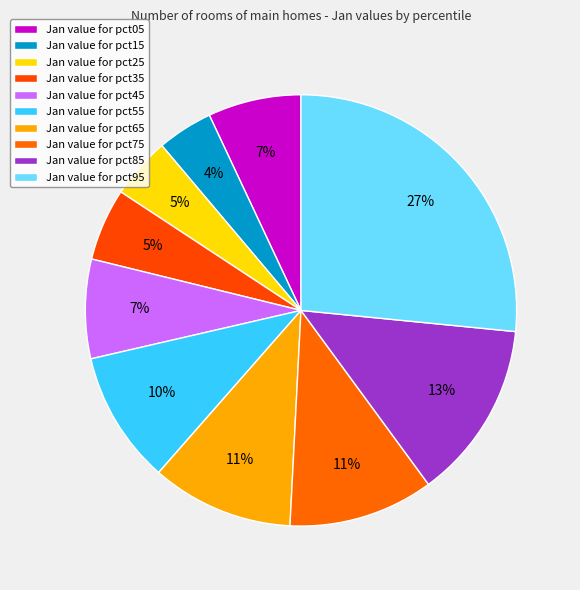

How many slices are in this pie chart?

10